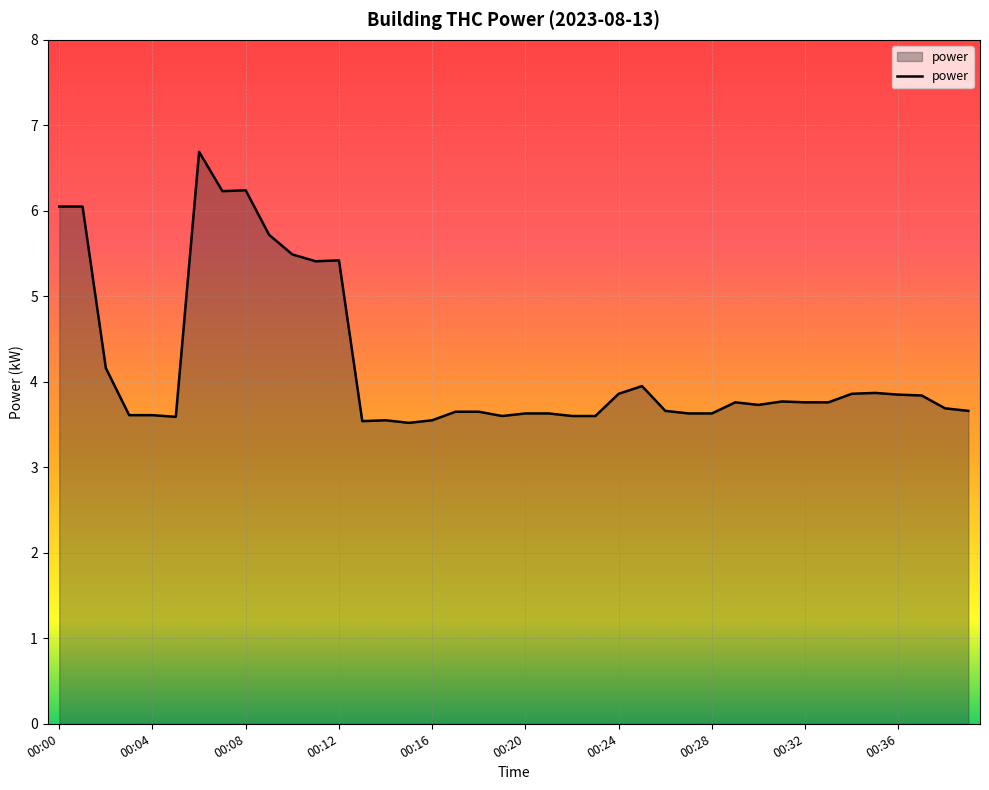

What is the maximum value shown in the chart?

6.7